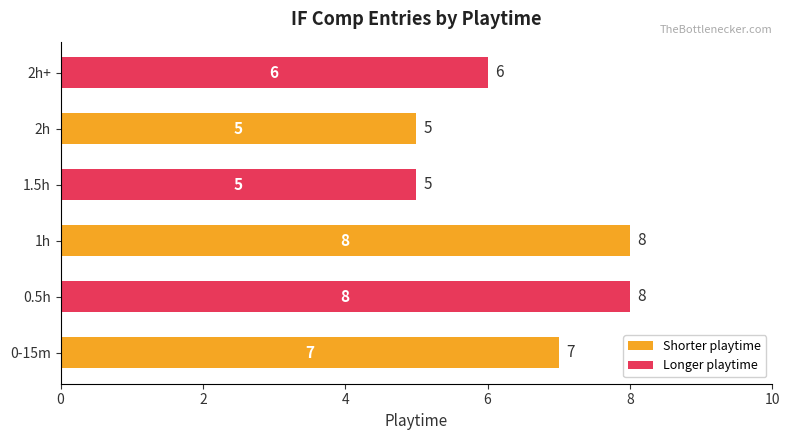

What is the maximum value shown in the chart?

8